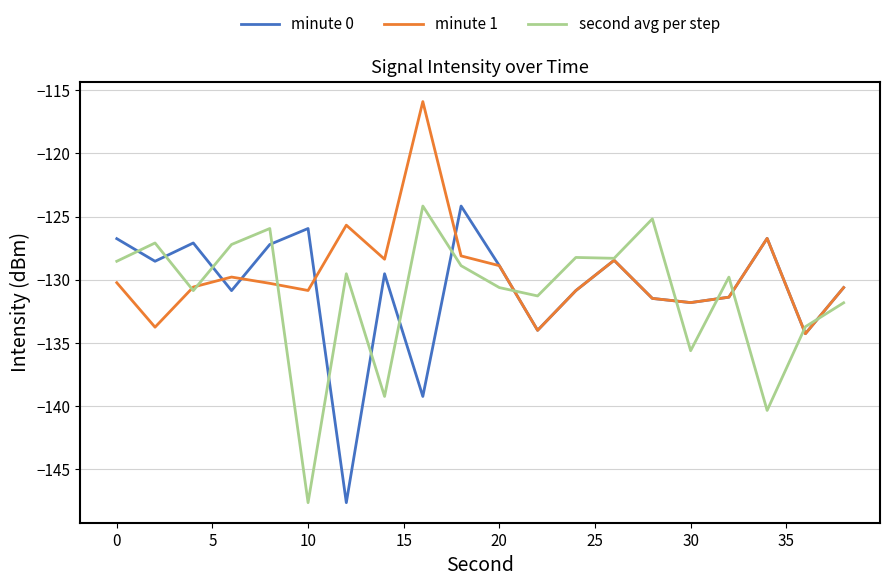

What is the maximum value shown in the chart?

-115.9